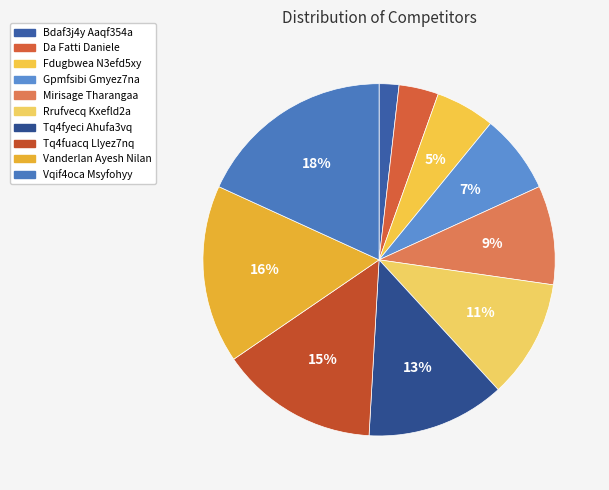

Combined, what portion of the pie is Tq4fuacq Llyez7nq and Gpmfsibi Gmyez7na?

21.8%